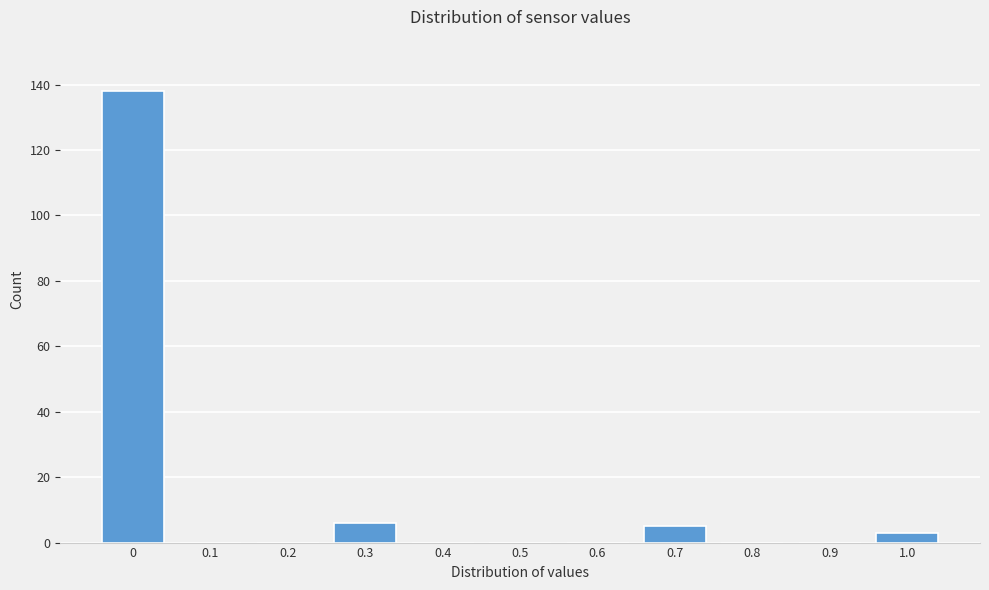

Reading left to right, list all the values displayed in this chart.

0=138	0.1=0	0.2=0	0.3=6	0.4=0	0.5=0	0.6=0	0.7=5	0.8=0	0.9=0	1.0=3